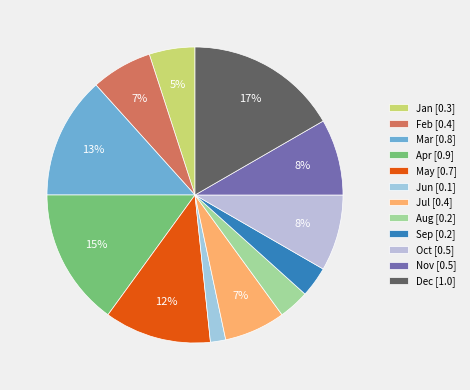

What percentage is the Jul slice, to the nearest percent?

7%